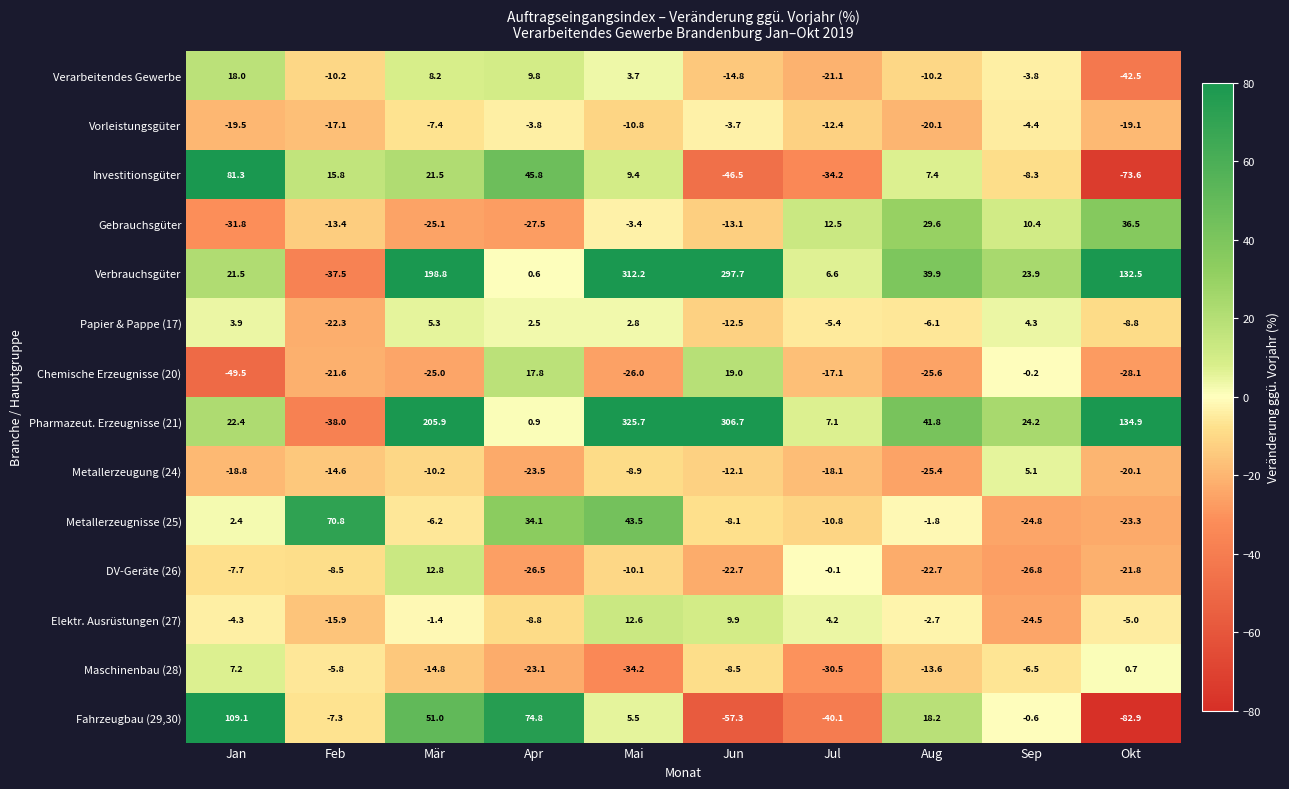

What is the greatest value displayed?

325.7